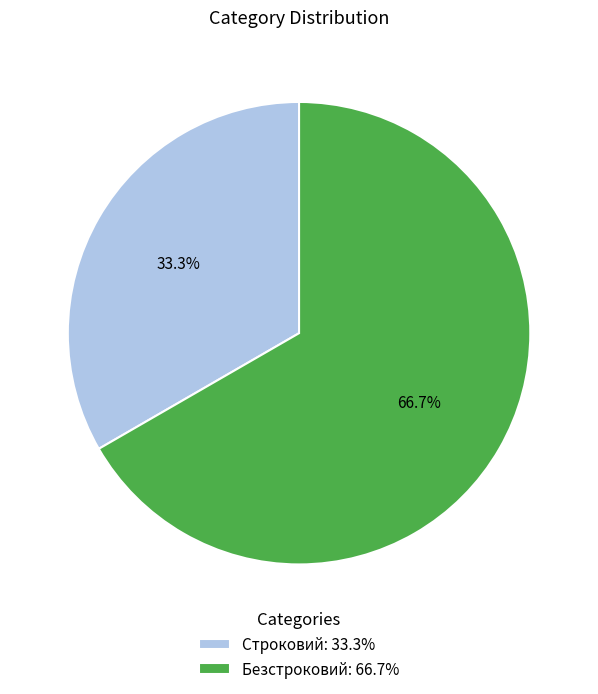

Rank the categories by value from lowest to highest.

Строковий, Безстроковий